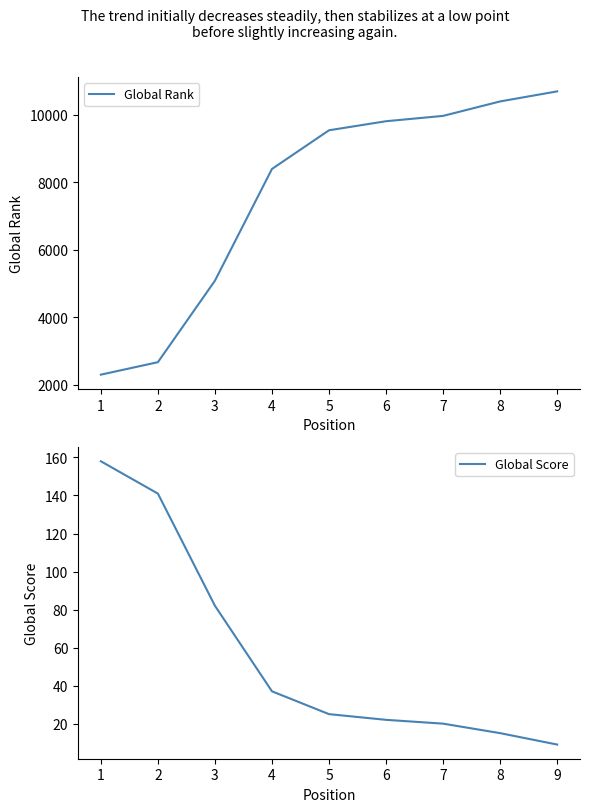

What is the value of the Global Score point at the 1st from the left?

158